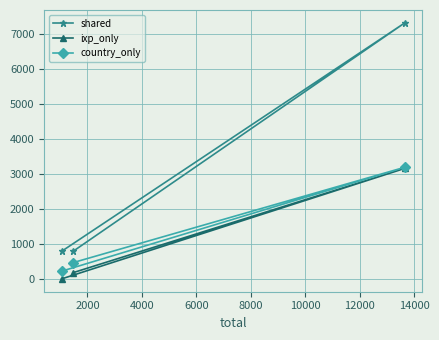

Which series has the largest total across all categories?

shared